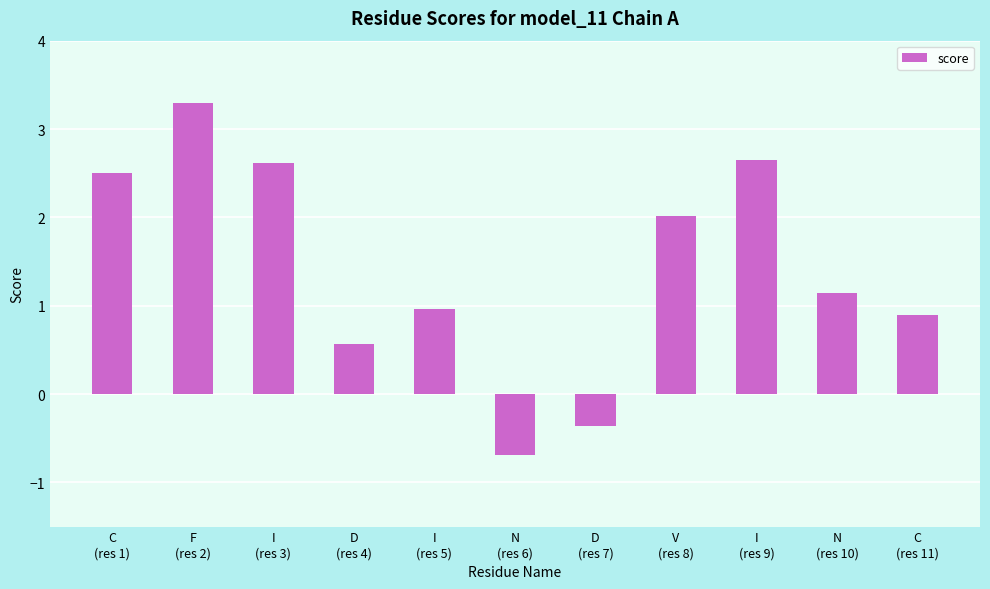

Count the number of categories in the chart.

11